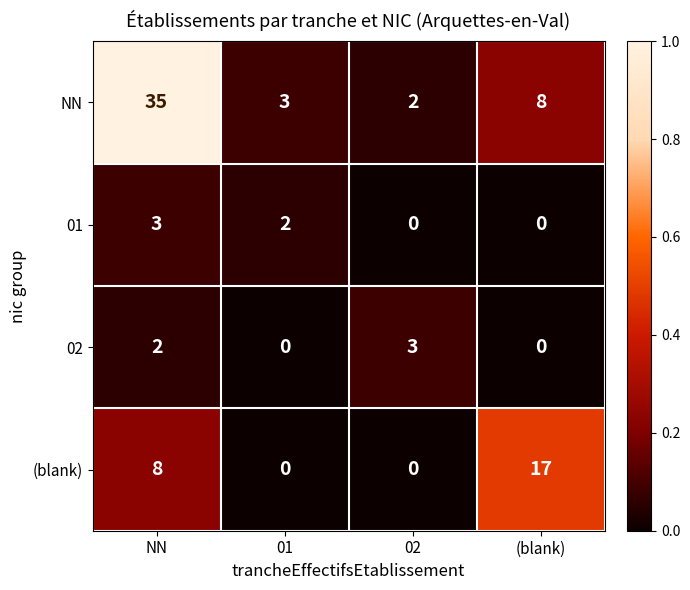

Reading right to left, list all the values displayed in this chart.

NN: 8	2	3	35
01: 0	0	2	3
02: 0	3	0	2
(blank): 17	0	0	8